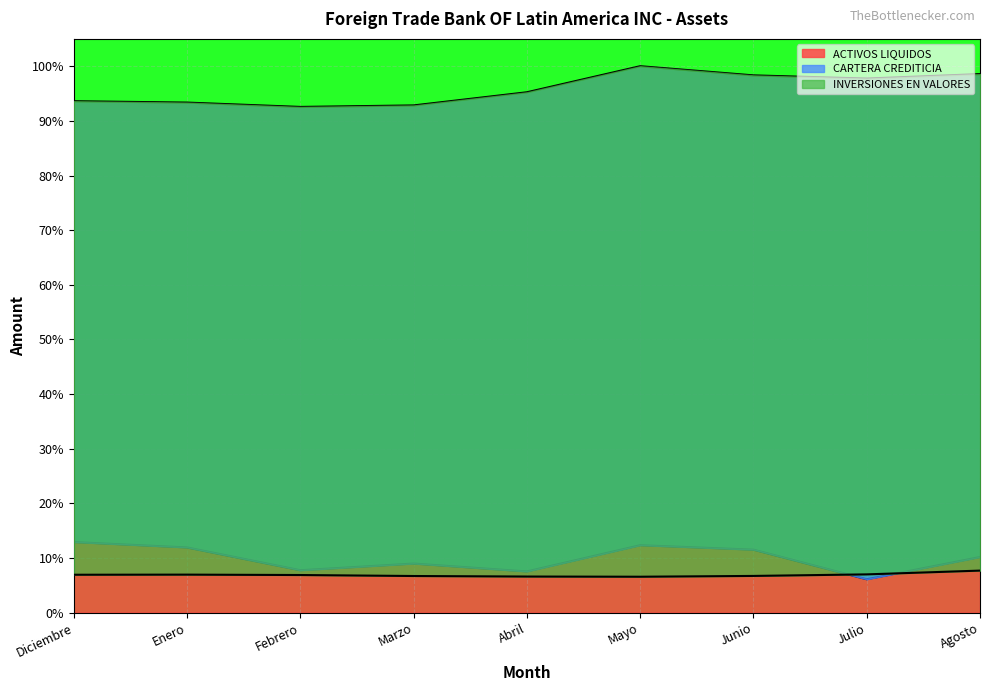

Which category has the lowest value in the CARTERA CREDITICIA series?

Febrero